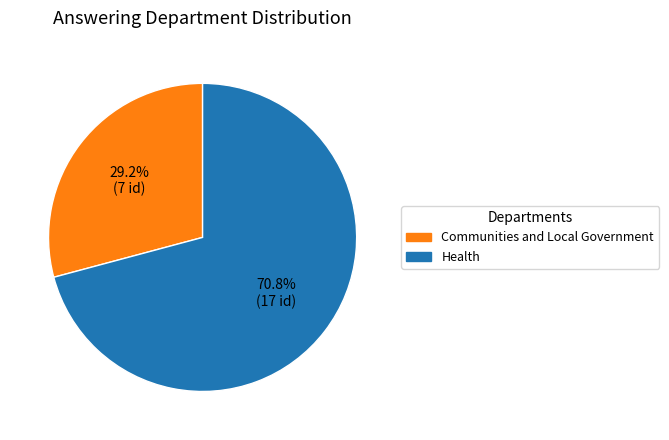

Is it true that Health is 59% of the pie?

False